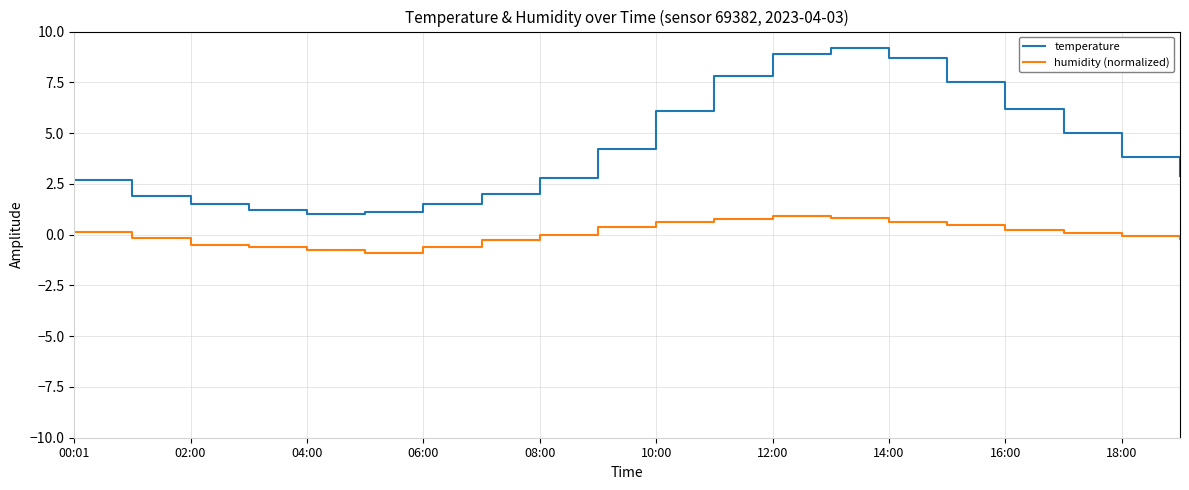

Which series has the largest range (max minus min)?

temperature